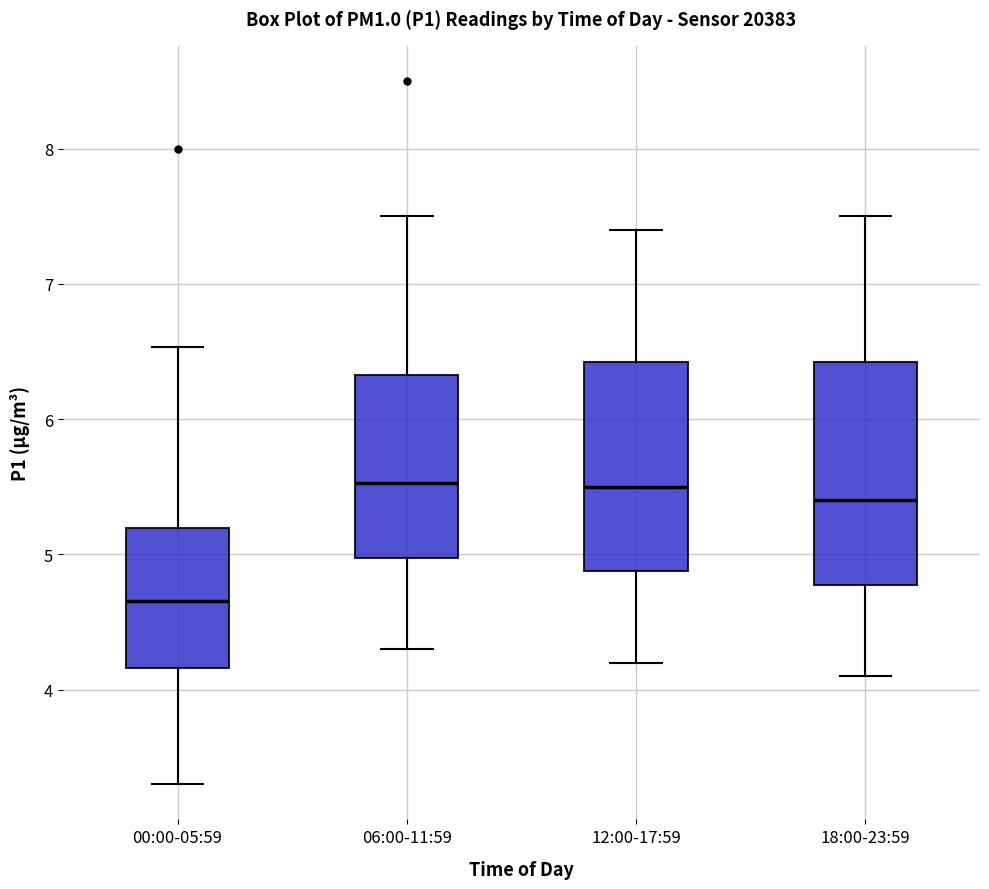

Reading left to right, transcribe this box plot: for each box, give where its median line is, the range the box spans, and where its two whiskers end, as read against the y-axis. The values are not printed on the chart, so give them approximately, as read against the axis.

00:00-05:59: median 4.7, box 4.2 to 5.2, whiskers 3.3 to 6.5
06:00-11:59: median 5.5, box 5.0 to 6.3, whiskers 4.3 to 7.5
12:00-17:59: median 5.5, box 4.9 to 6.4, whiskers 4.2 to 7.4
18:00-23:59: median 5.4, box 4.8 to 6.4, whiskers 4.1 to 7.5